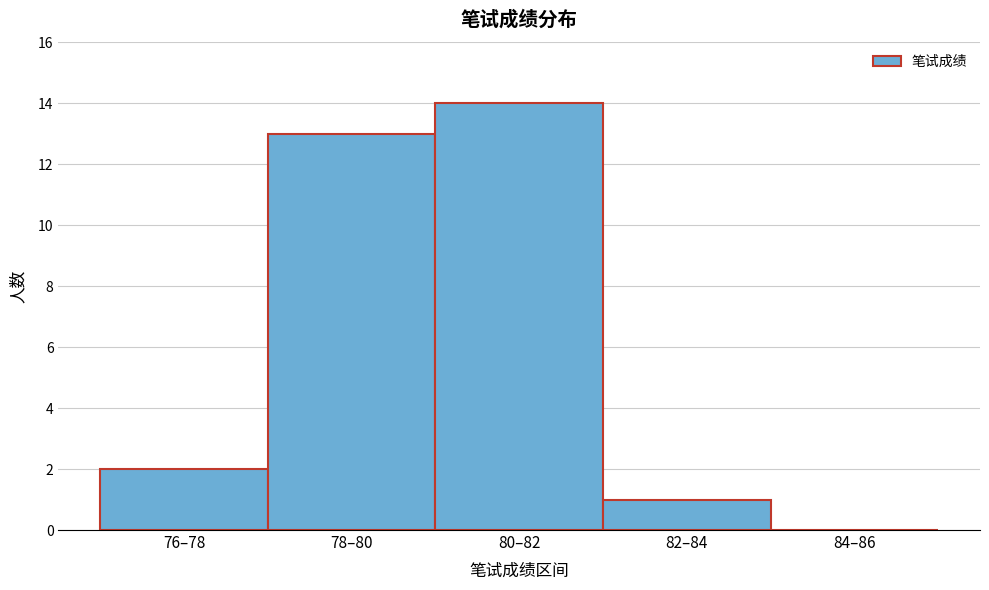

Reading left to right, what are all the values shown in this chart?

76–78=2	78–80=13	80–82=14	82–84=1	84–86=0